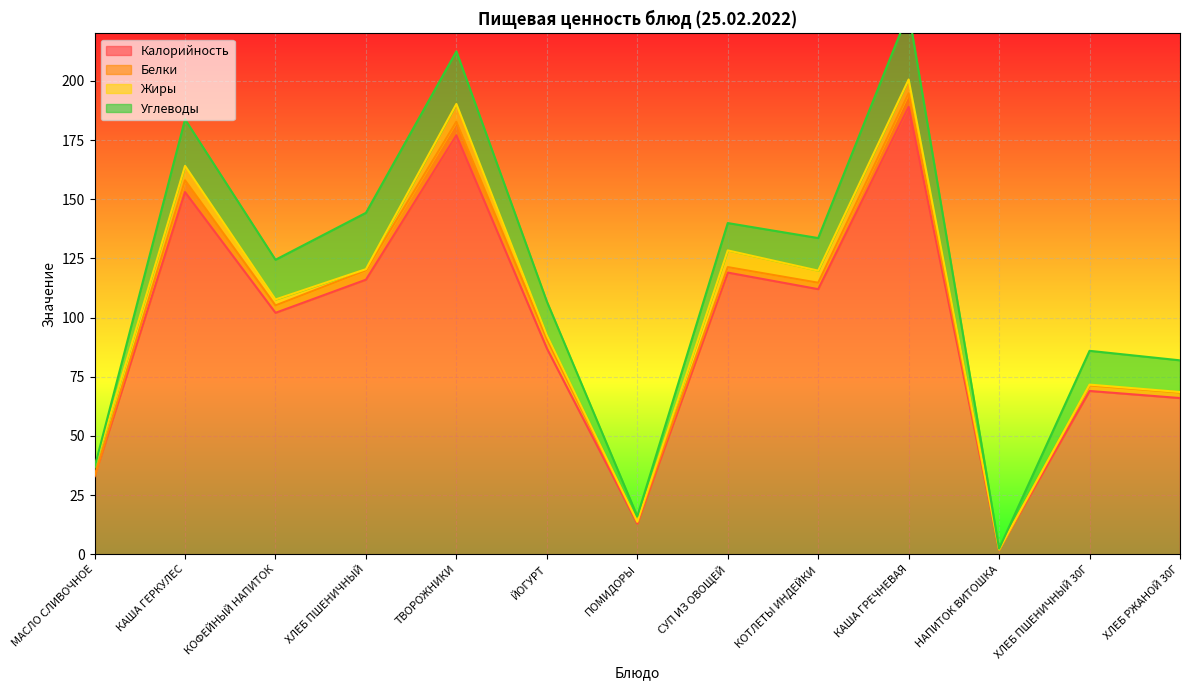

Where is Калорийность nearest to the value 95?

КОФЕЙНЫЙ НАПИТОК